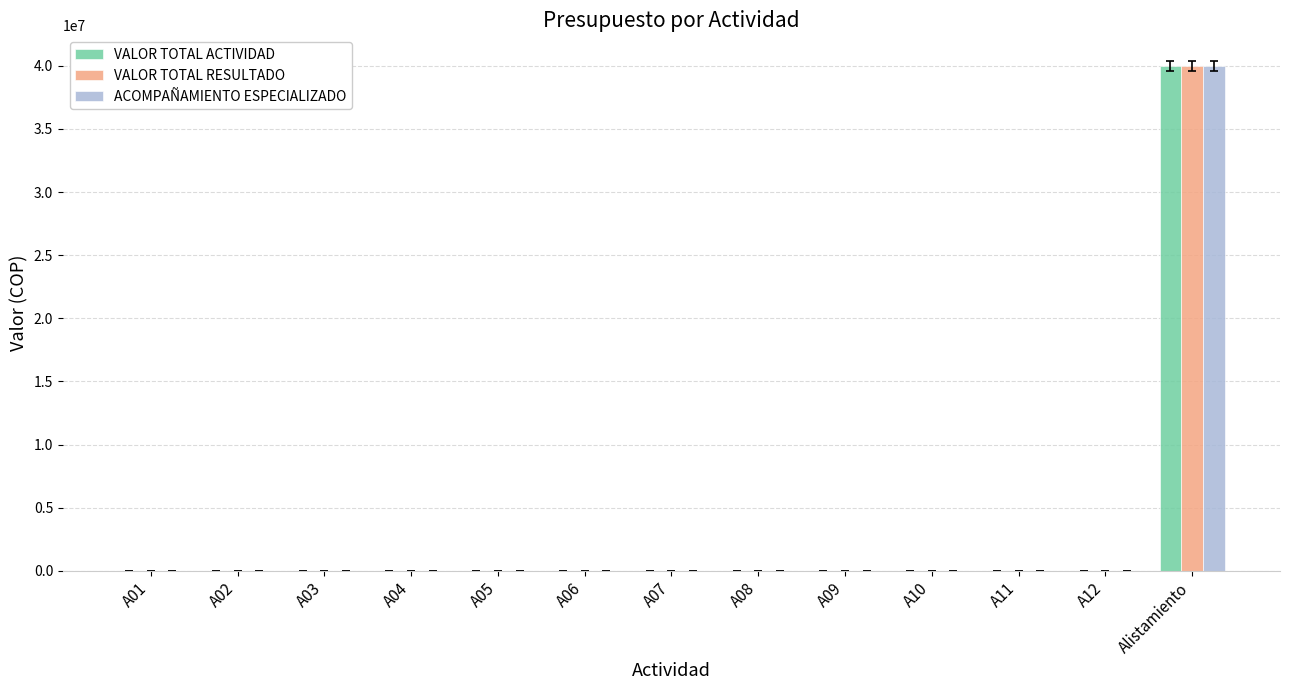

What is the highest value of the VALOR TOTAL RESULTADO series?

40000000